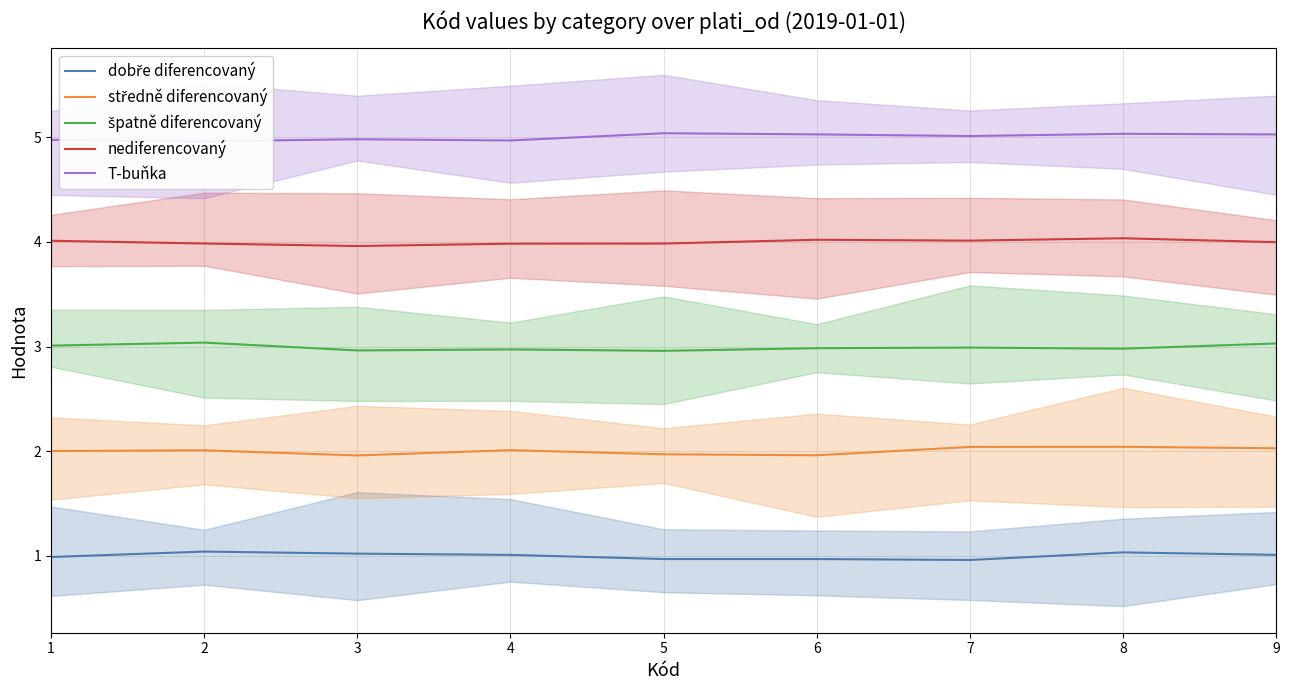

What is the minimum value for dobře diferencovaný?

1.0